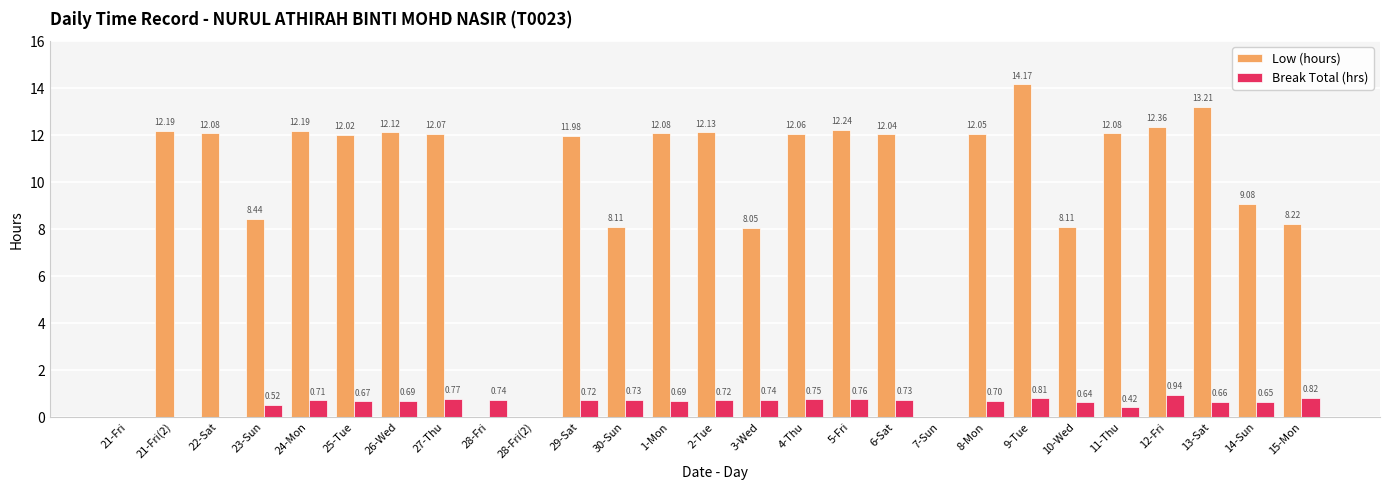

What is the total value across all series at 6-Sat?

12.8